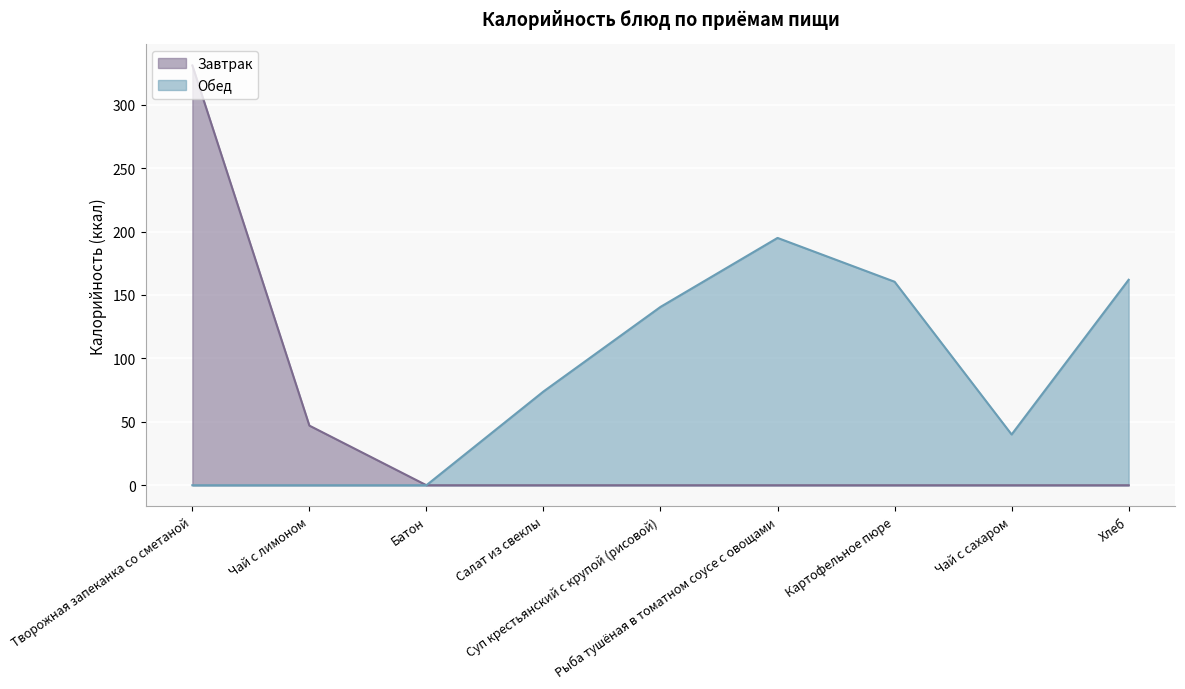

Where is Завтрак nearest to the value 165?

Чай с лимоном